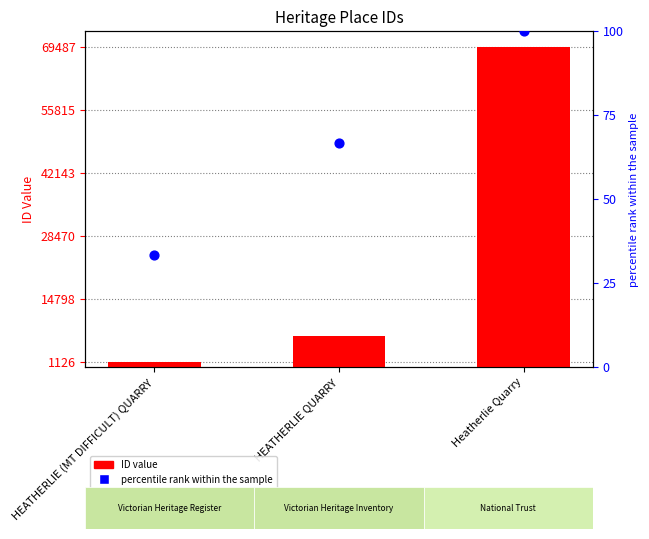

Which series has the largest total across all categories?

ID value